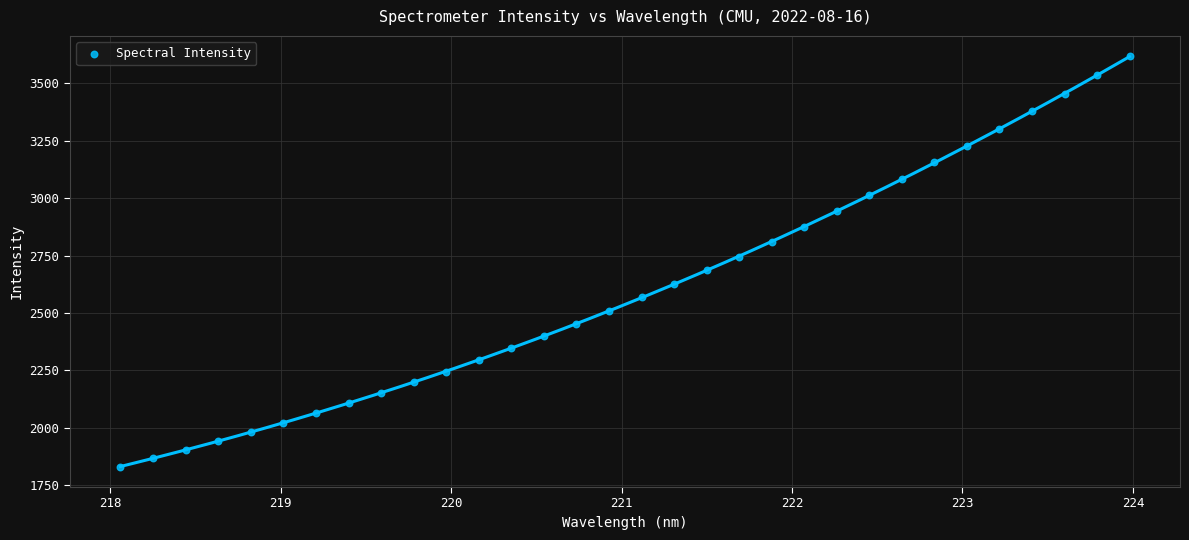

What is the range of X values (max minus min)?

5.9